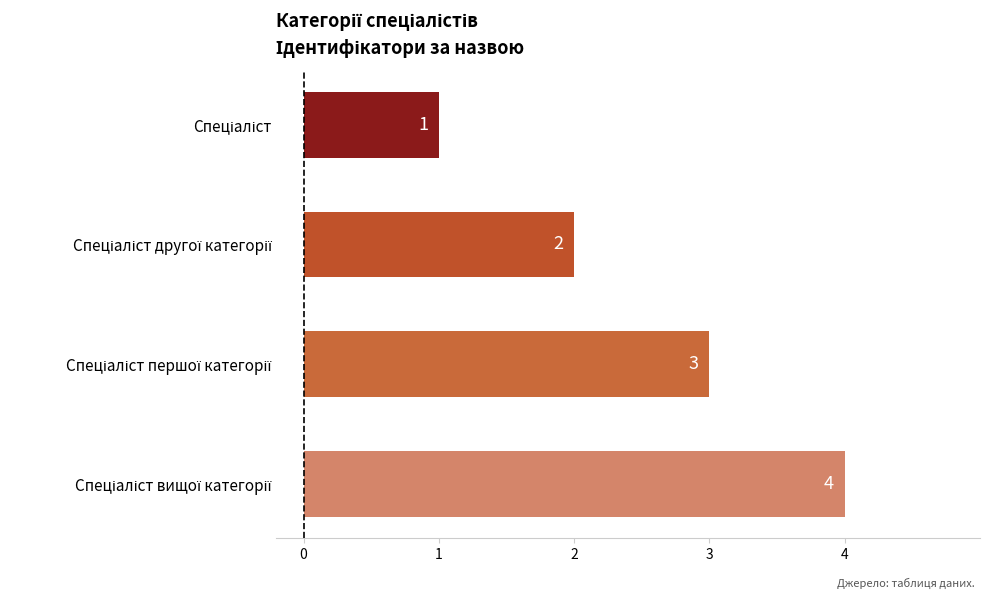

Count the values in the range 2 to 4.

3